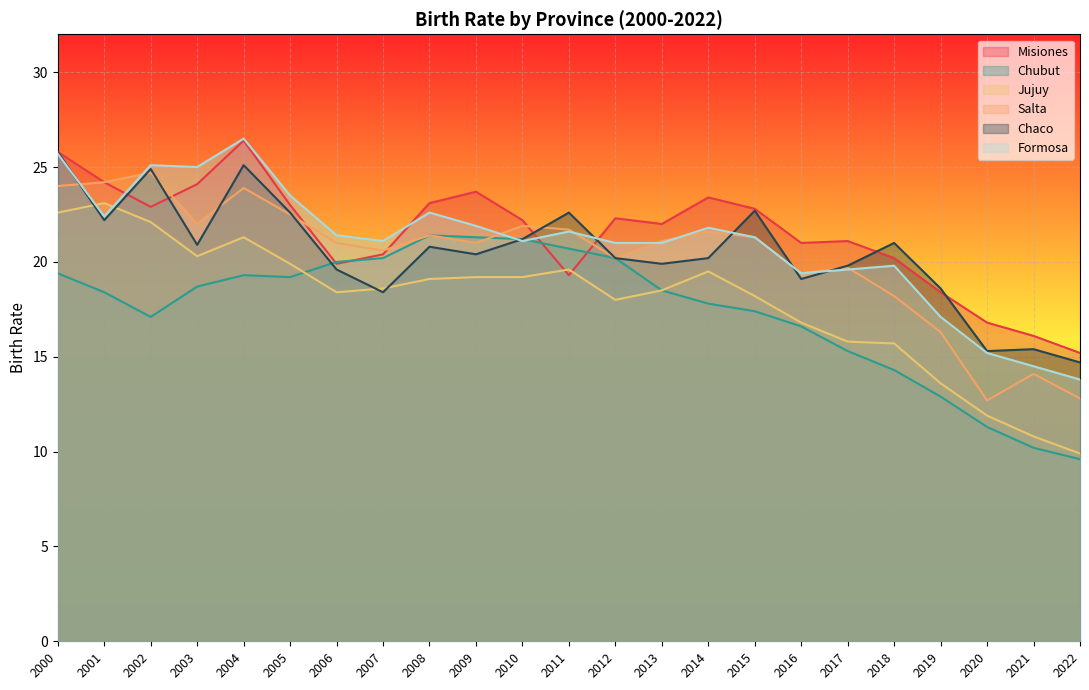

What is the minimum value for natalidad_misiones?

15.2